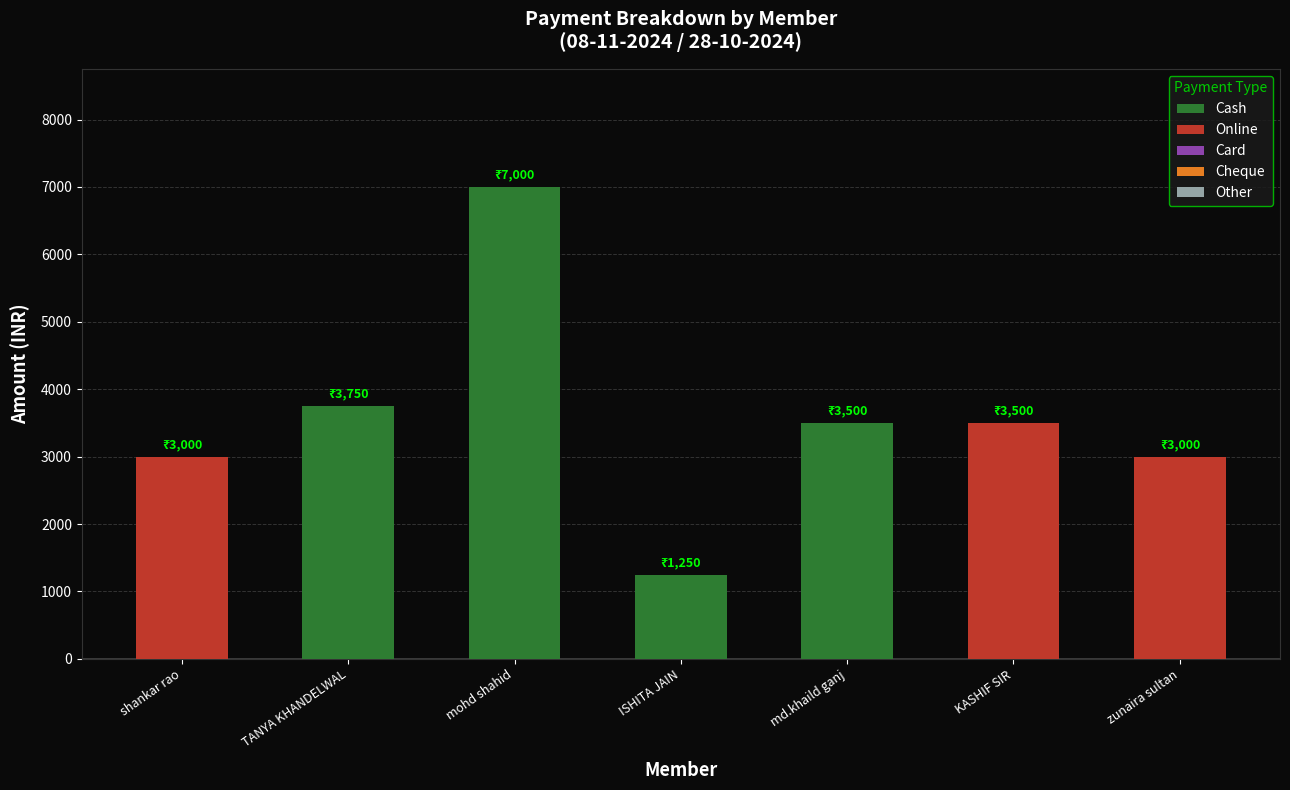

What is the total value across all series at TANYA KHANDELWAL?

3750